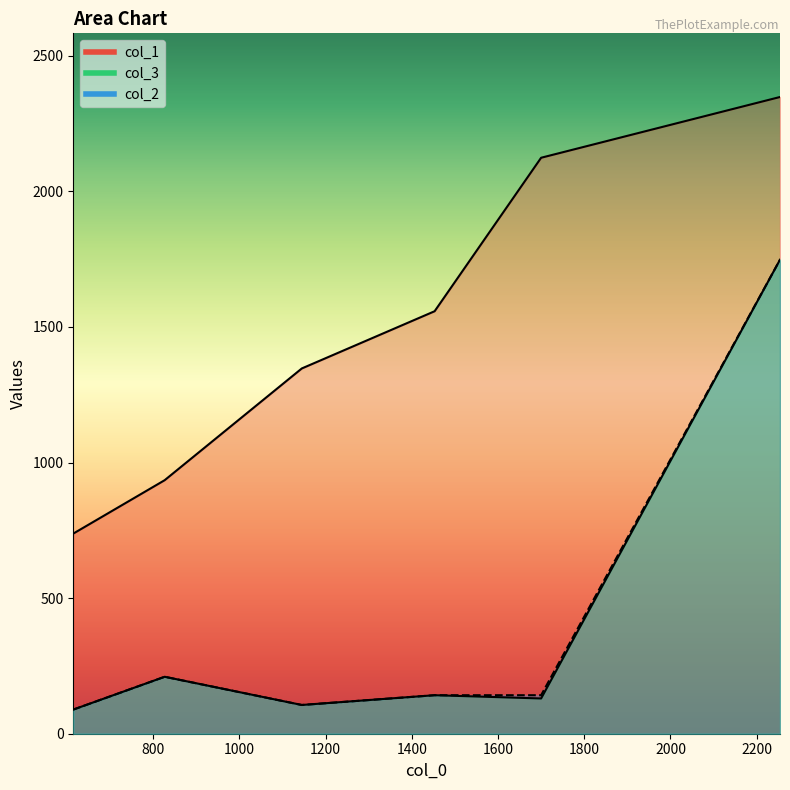

How many interior local peaks does the col_3 series have?

2